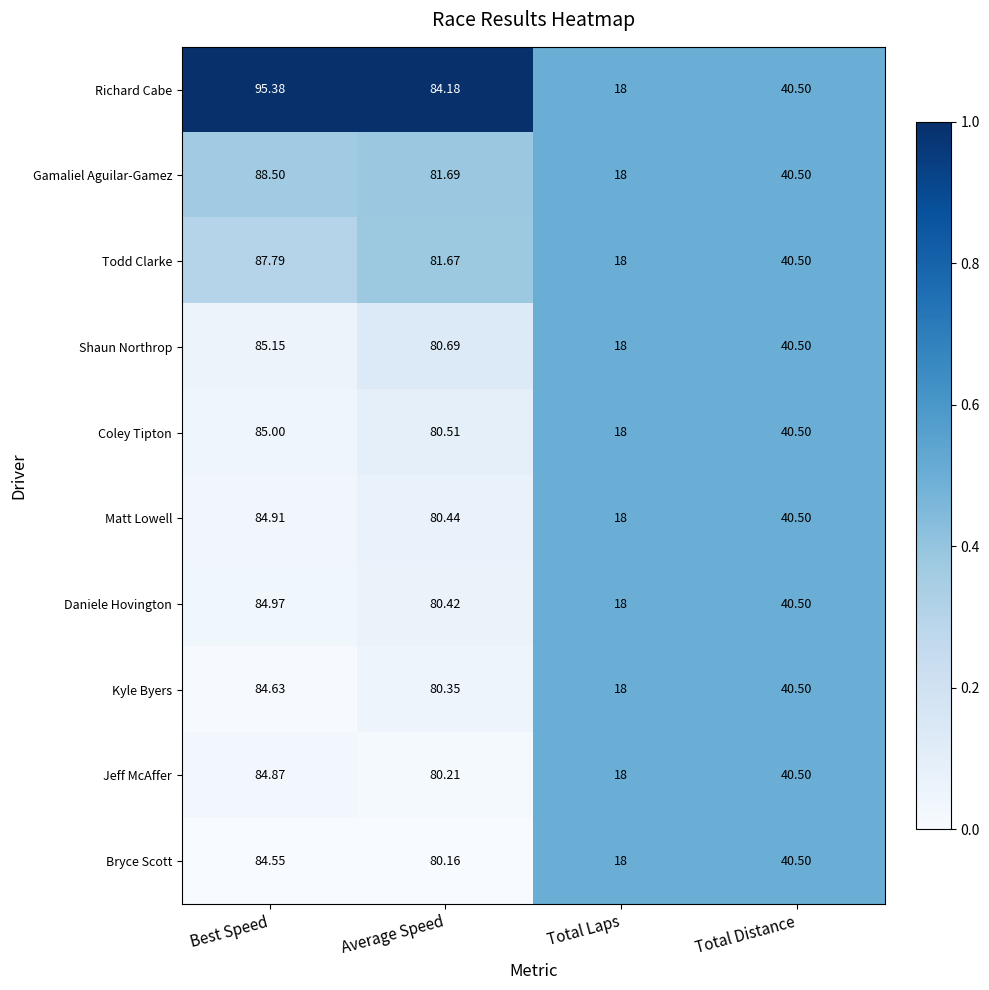

At which label does Richard Cabe reach its peak?

Best Speed